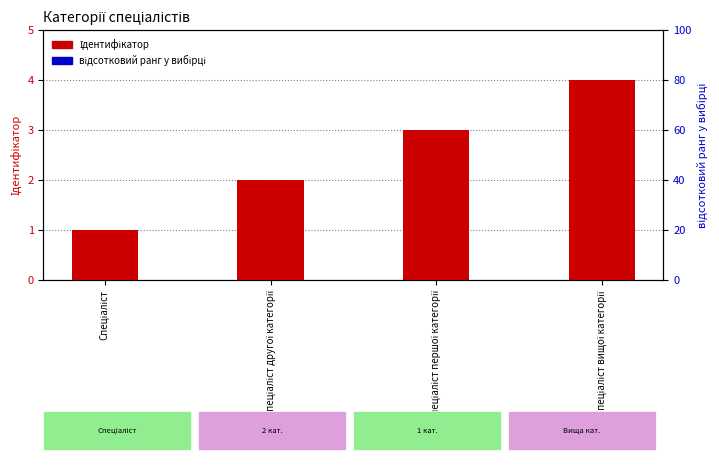

What are all the series names shown in the legend?

Ідентифікатор, відсотковий ранг